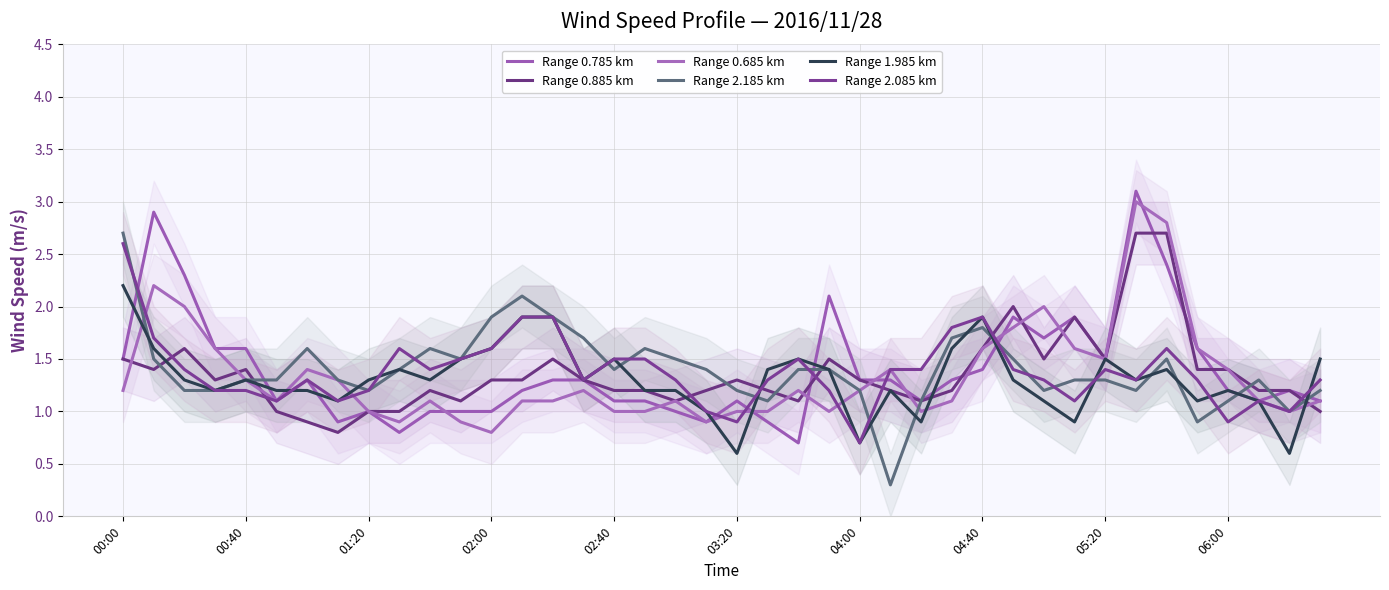

True or false: Range 2.085 km has more than 1 interior local peaks.

True